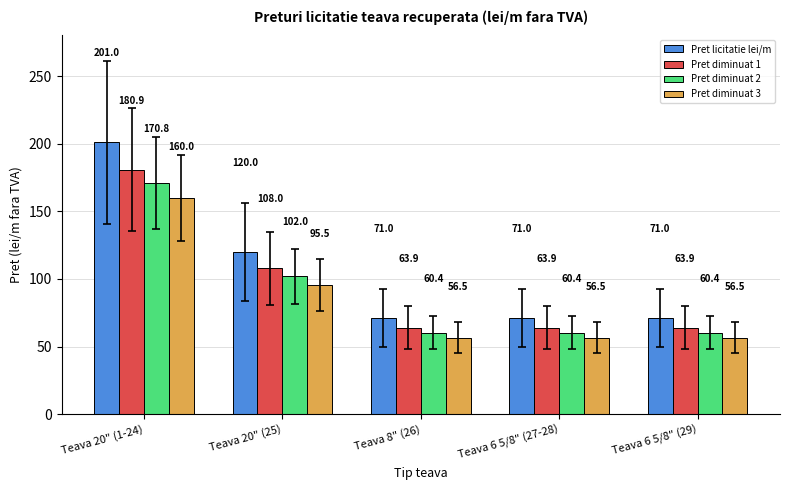

Is the value of Pret diminuat 3 at Teava 20" (1-24) greater than the value of Pret diminuat 1 at Teava 20" (1-24)?

No